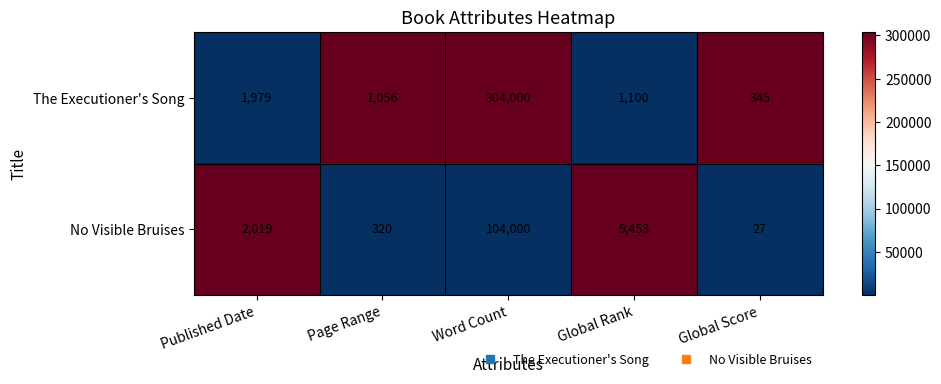

Which series has the largest total across all categories?

The Executioner's Song